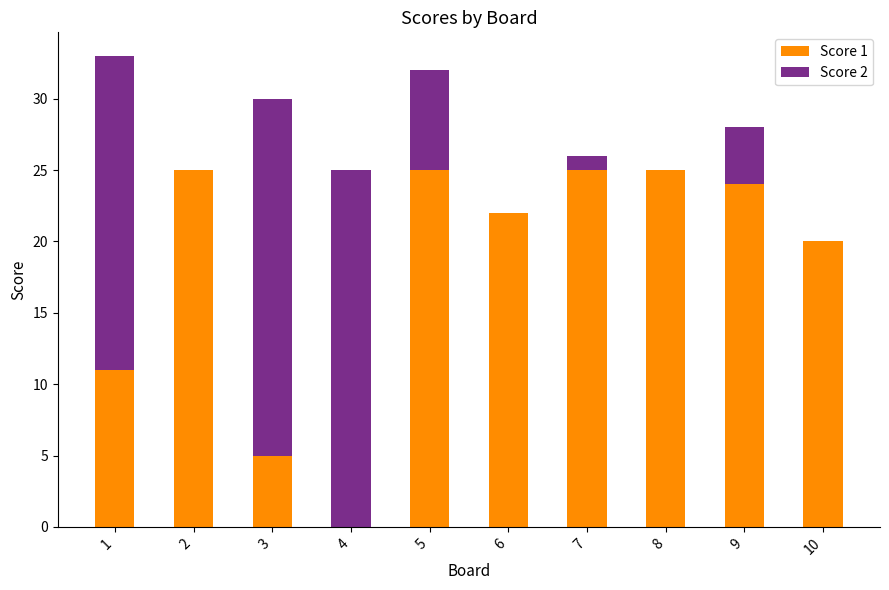

Reading left to right, list the values for the Score 1 series.

1=11	2=25	3=5	4=0	5=25	6=22	7=25	8=25	9=24	10=20